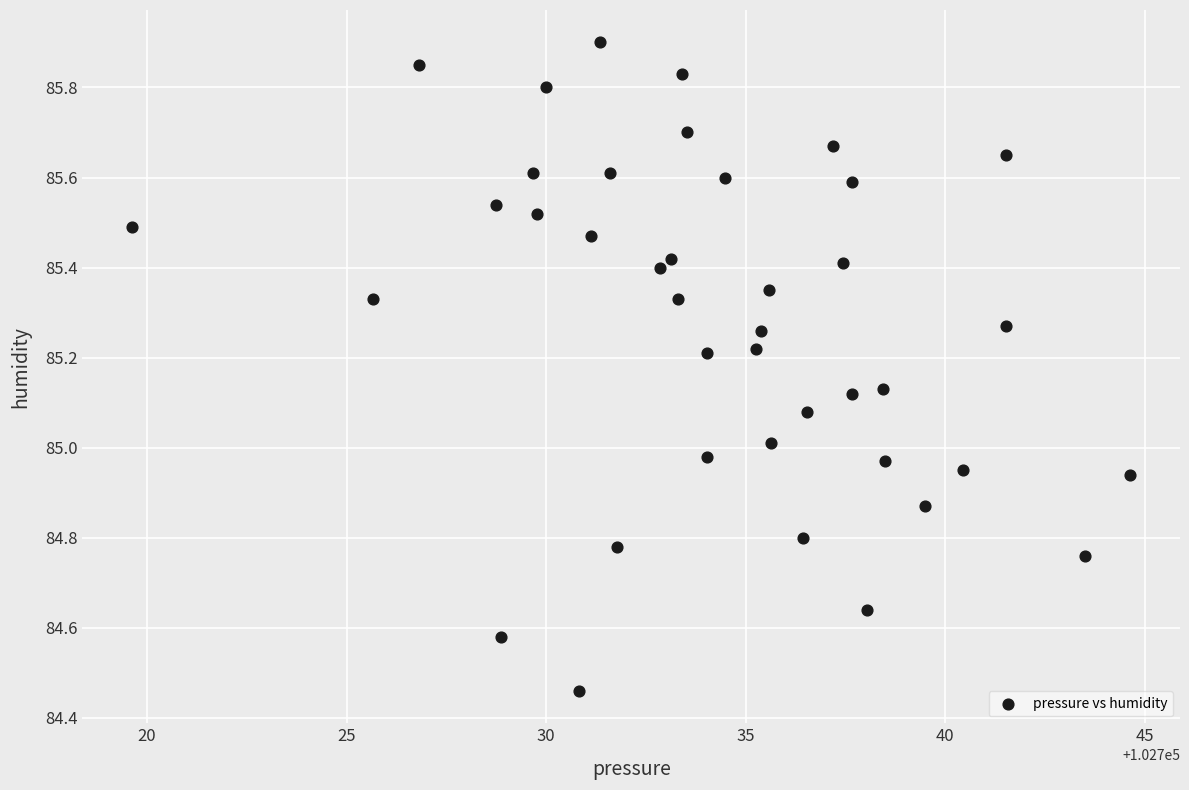

What is the range of Y values (max minus min)?

1.4